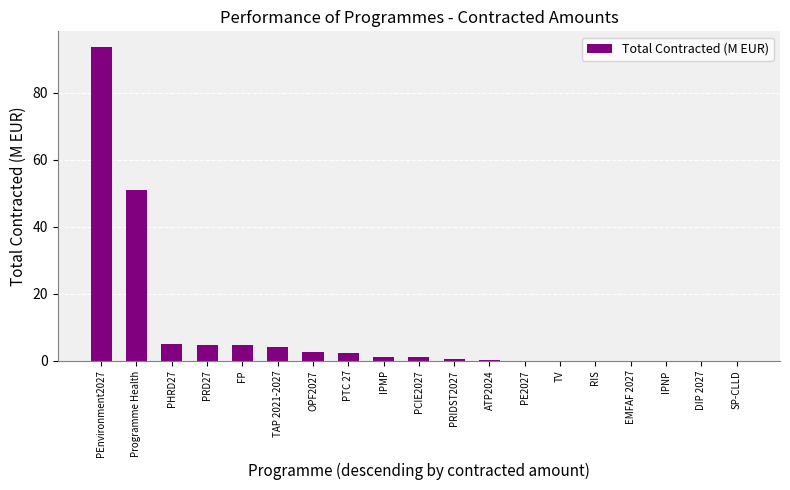

The chart shows a value of 4.2 at TAP 2021-2027. True or false?

True